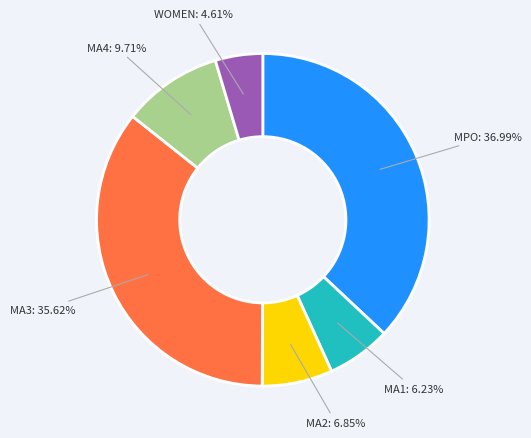

To the nearest percent, what is the difference between the MA1 and MPO slice percentages?

31%